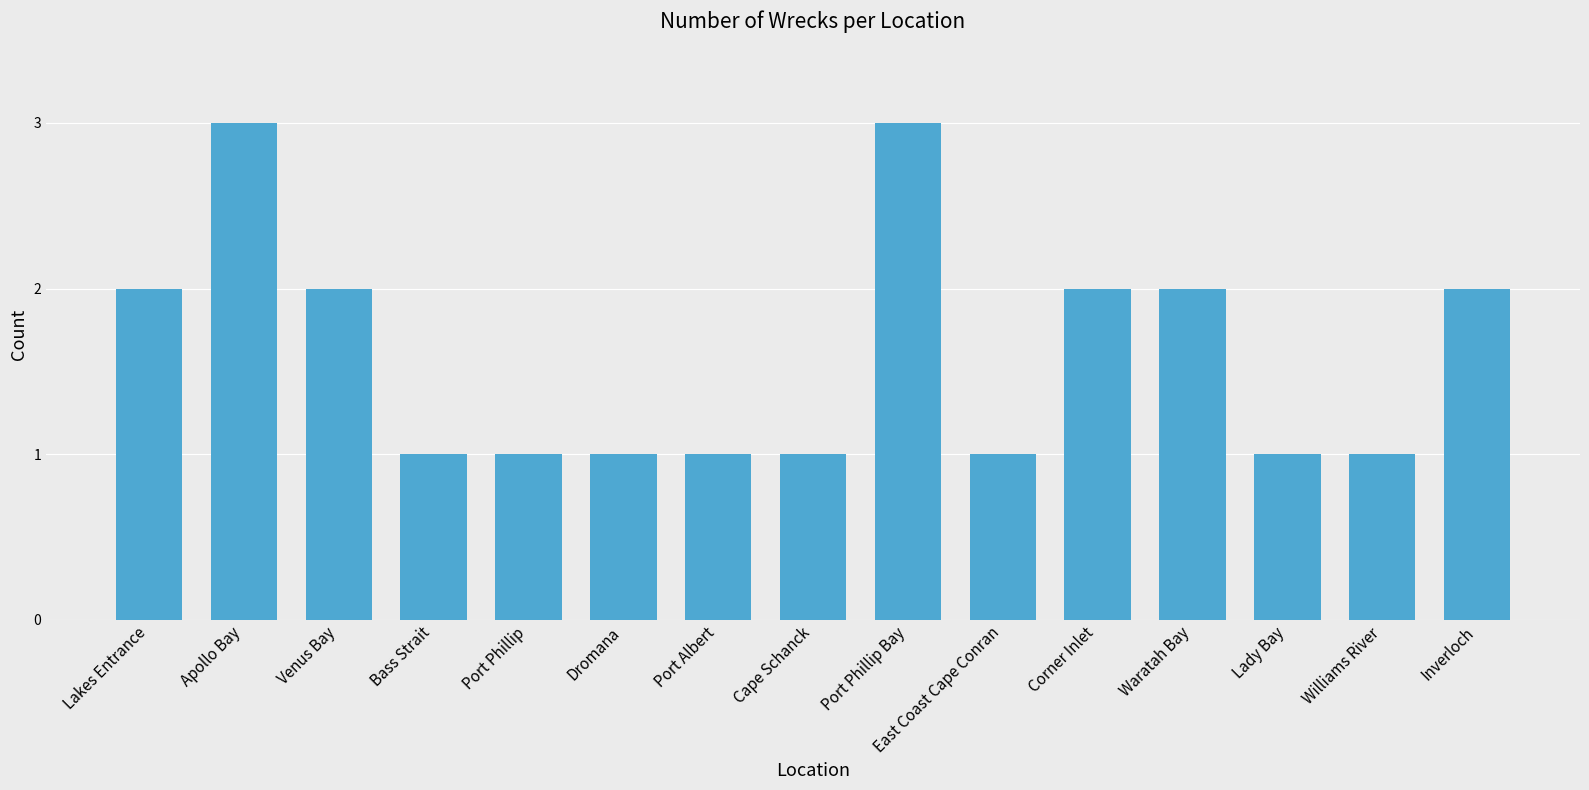

Are the bars horizontal?

No